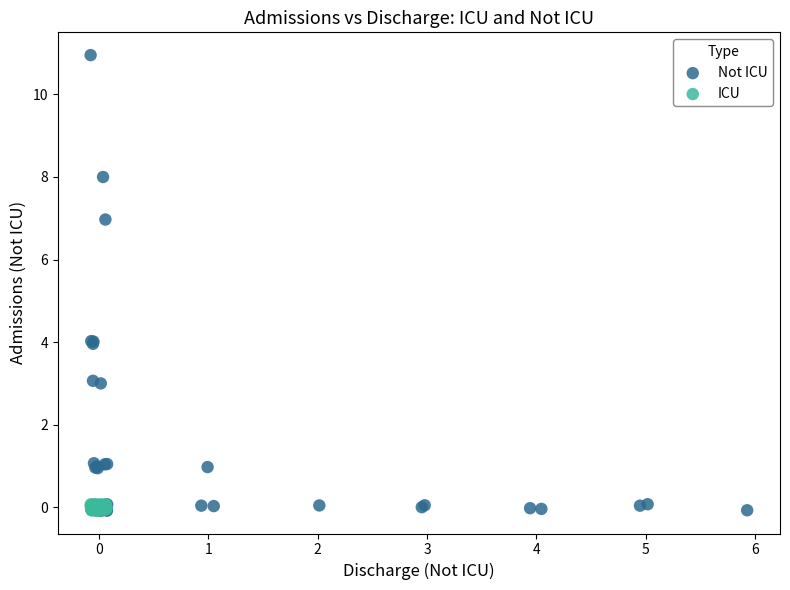

Which series has the widest spread of Y values?

Not ICU